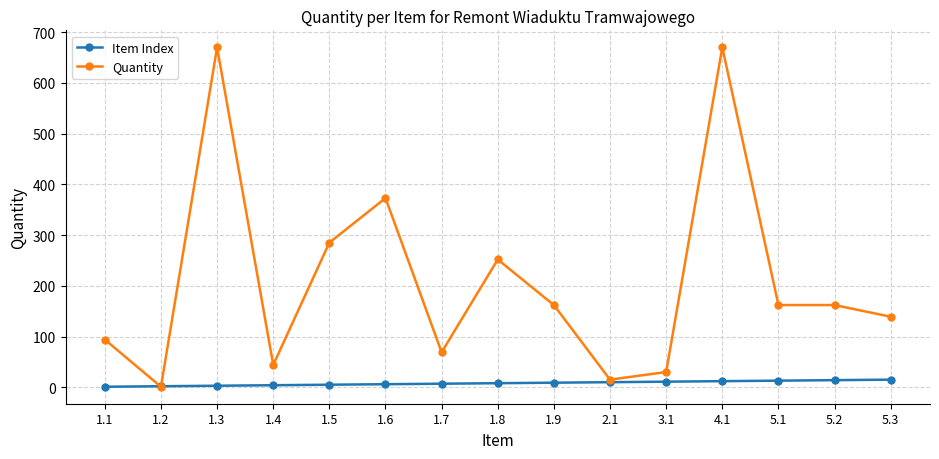

Which series changed the most between 2.1 and 5.1?

Quantity